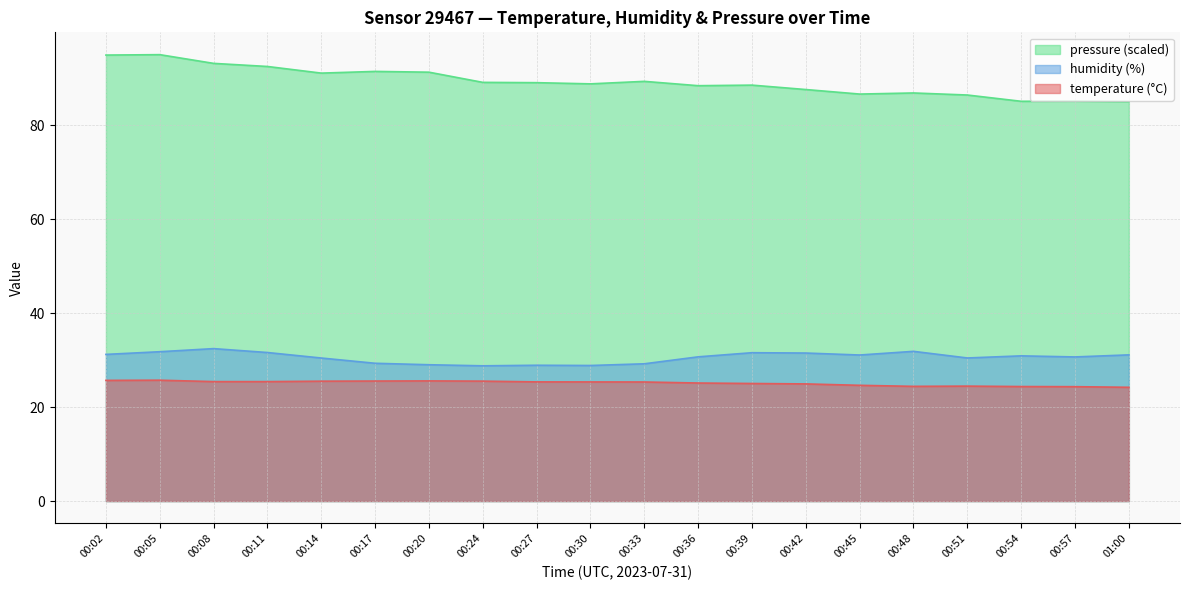

The pressure_scaled series shows 95.0 at 00:05. True or false?

True